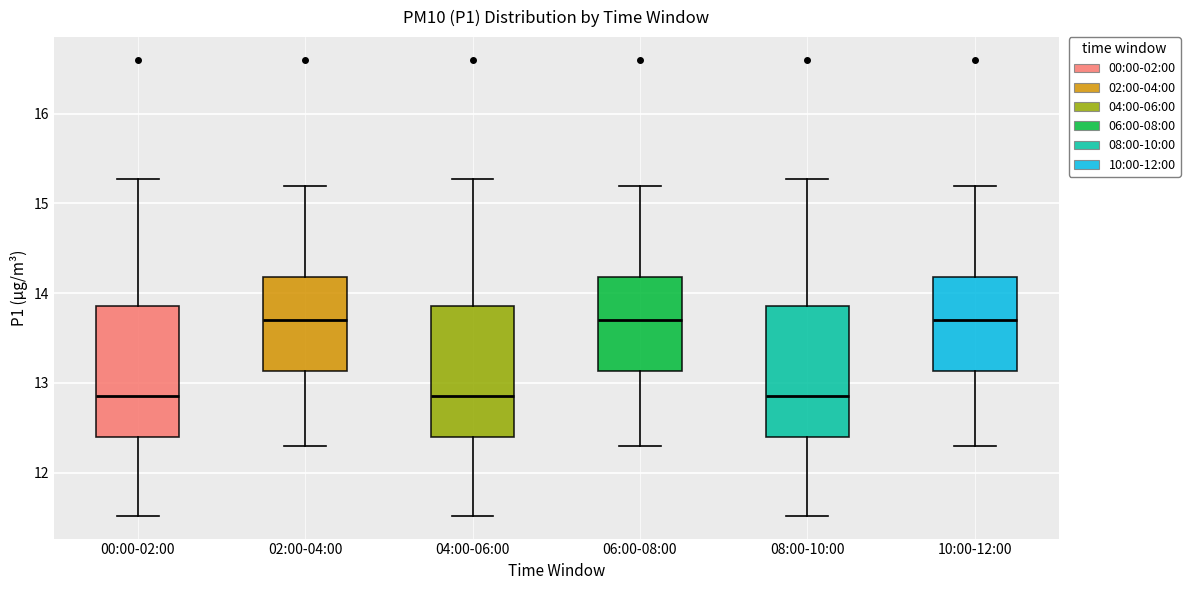

Reading left to right, read every box against the y-axis: the position of its median line, the range the box covers, and the ends of its whiskers. The values are not printed on the chart, so give them approximately, as read against the axis.

00:00-02:00: median 12.9, box 12.4 to 13.9, whiskers 11.5 to 15.3
02:00-04:00: median 13.7, box 13.1 to 14.2, whiskers 12.3 to 15.2
04:00-06:00: median 12.9, box 12.4 to 13.9, whiskers 11.5 to 15.3
06:00-08:00: median 13.7, box 13.1 to 14.2, whiskers 12.3 to 15.2
08:00-10:00: median 12.9, box 12.4 to 13.9, whiskers 11.5 to 15.3
10:00-12:00: median 13.7, box 13.1 to 14.2, whiskers 12.3 to 15.2